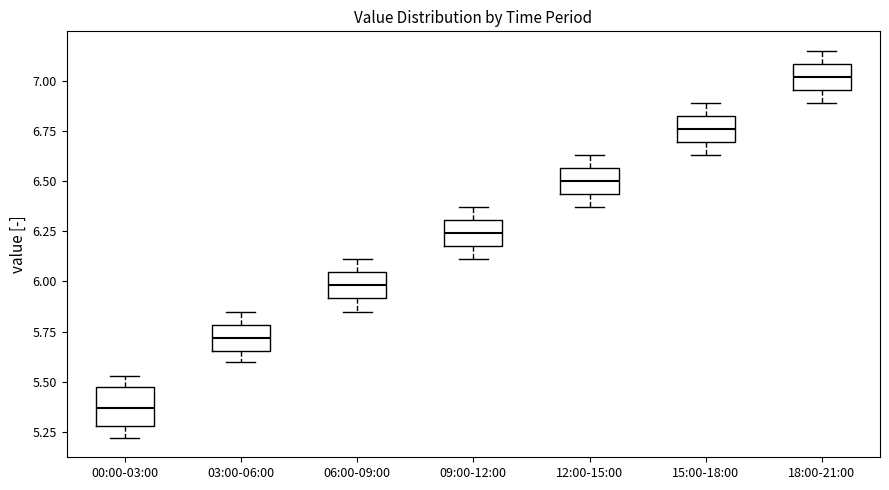

Reading left to right, read every box against the y-axis: the position of its median line, the range the box covers, and the ends of its whiskers. The values are not printed on the chart, so give them approximately, as read against the axis.

00:00-03:00: median 5.35, box 5.30 to 5.50, whiskers 5.20 to 5.55
03:00-06:00: median 5.70, box 5.65 to 5.80, whiskers 5.60 to 5.85
06:00-09:00: median 6.00, box 5.90 to 6.05, whiskers 5.85 to 6.10
09:00-12:00: median 6.25, box 6.20 to 6.30, whiskers 6.10 to 6.35
12:00-15:00: median 6.50, box 6.45 to 6.55, whiskers 6.35 to 6.65
15:00-18:00: median 6.75, box 6.70 to 6.85, whiskers 6.65 to 6.90
18:00-21:00: median 7.00, box 6.95 to 7.10, whiskers 6.90 to 7.15